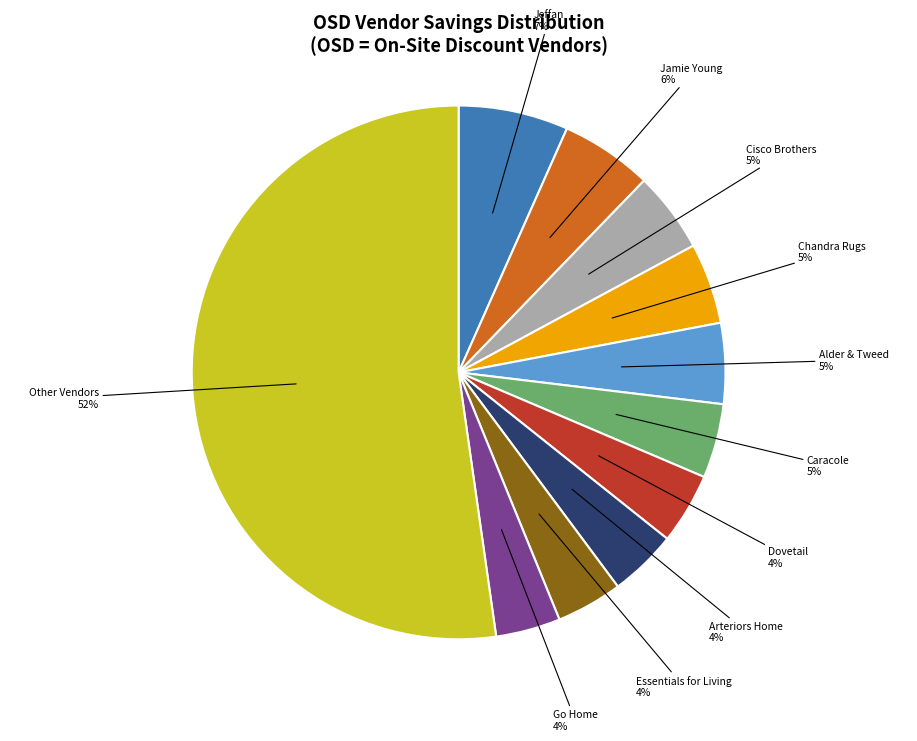

Count the number of slices in the pie.

11